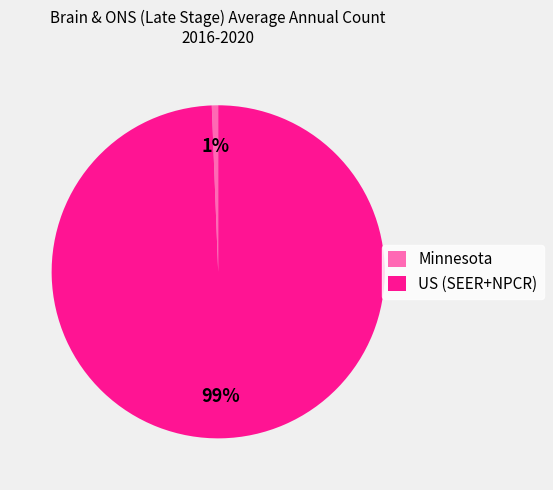

Combined, do Minnesota and US (SEER+NPCR) account for over 50%?

Yes